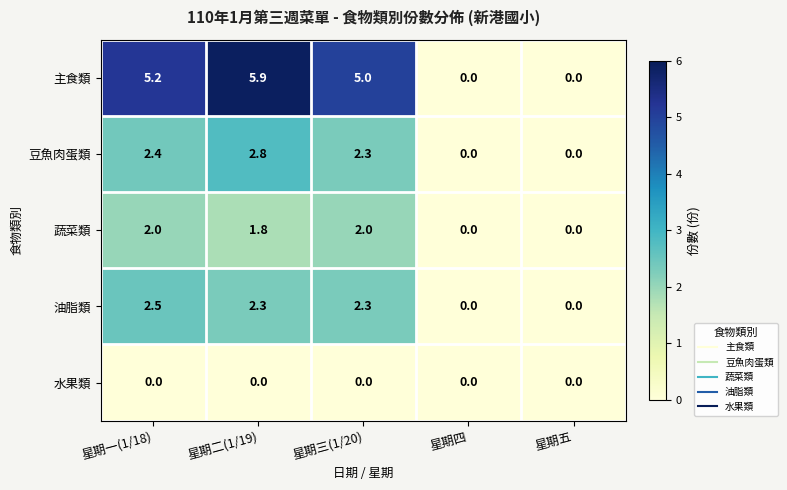

What is the difference between the maximum and minimum values in the 主食類 series?

5.9